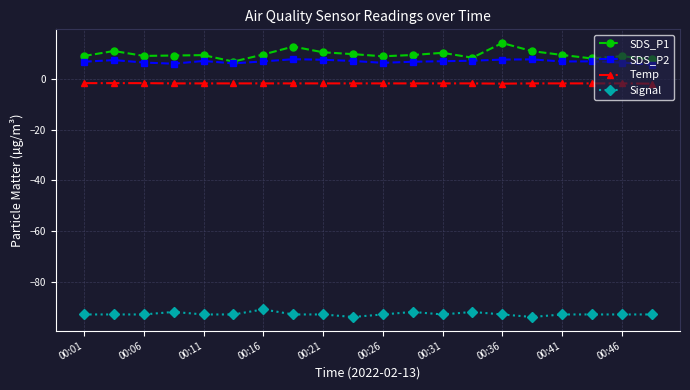

True or false: SDS_P2 and Signal intersect in this chart.

False